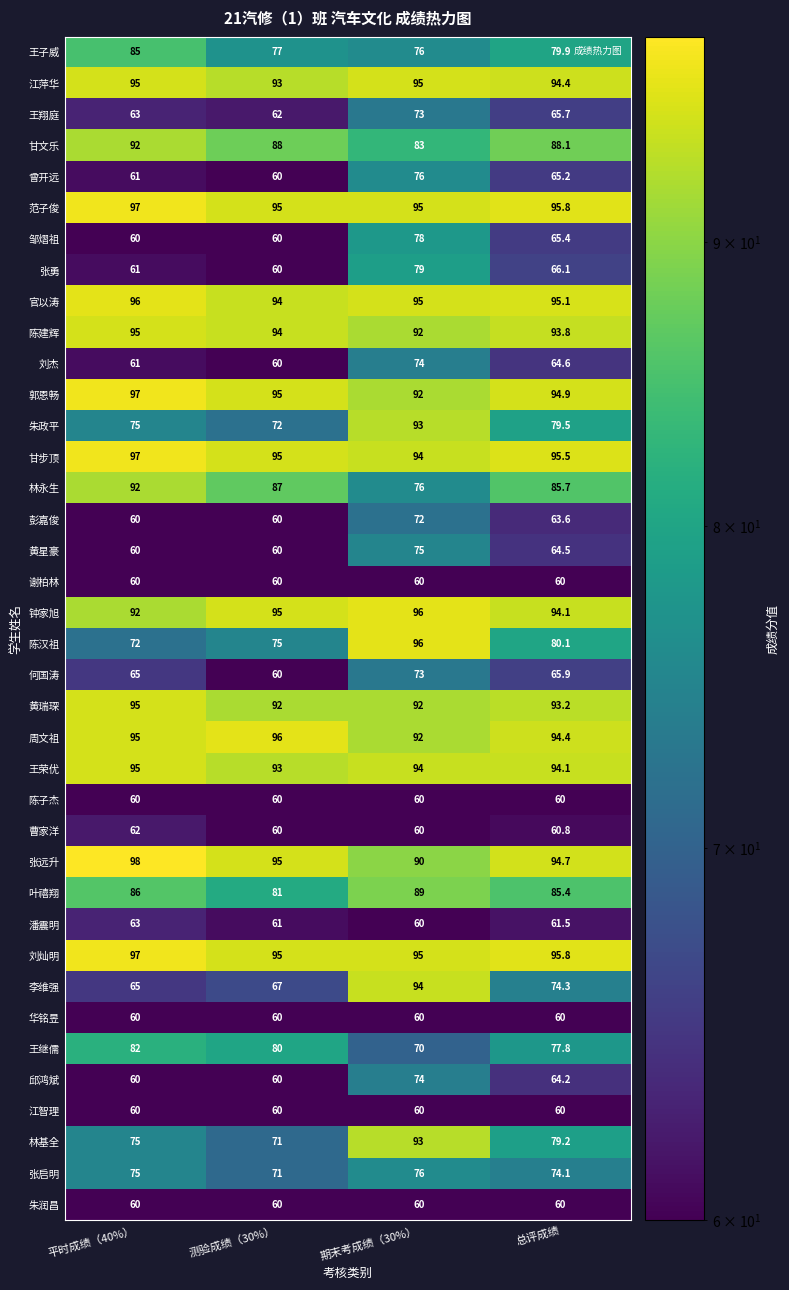

What is the greatest value displayed?

98.0